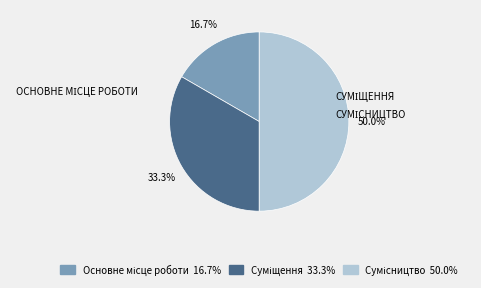

Which category has the smallest portion of the pie?

Основне місце роботи